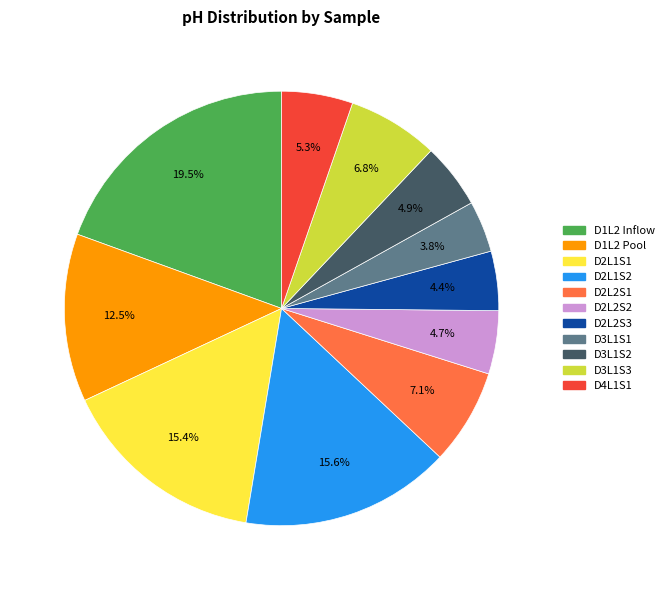

True or false: D2L2S2 accounts for 10% of the total.

False